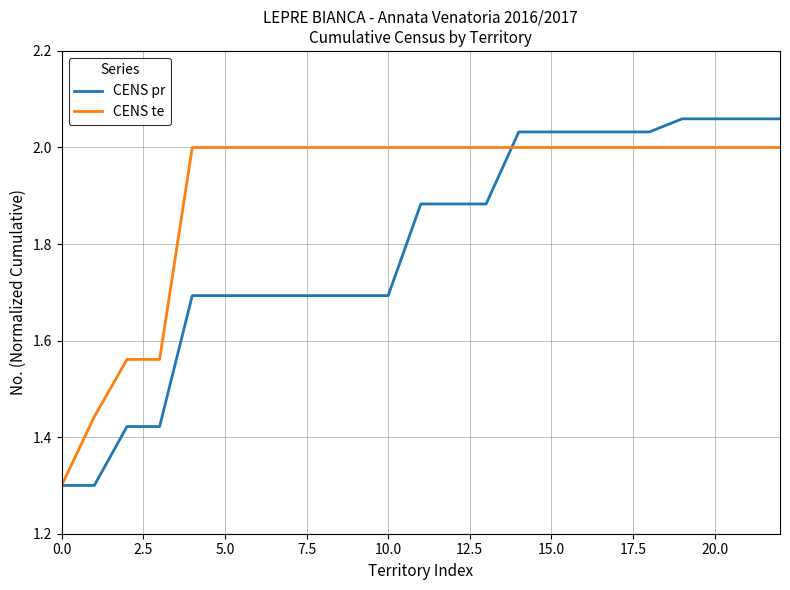

Which series has the largest total across all categories?

CENS te